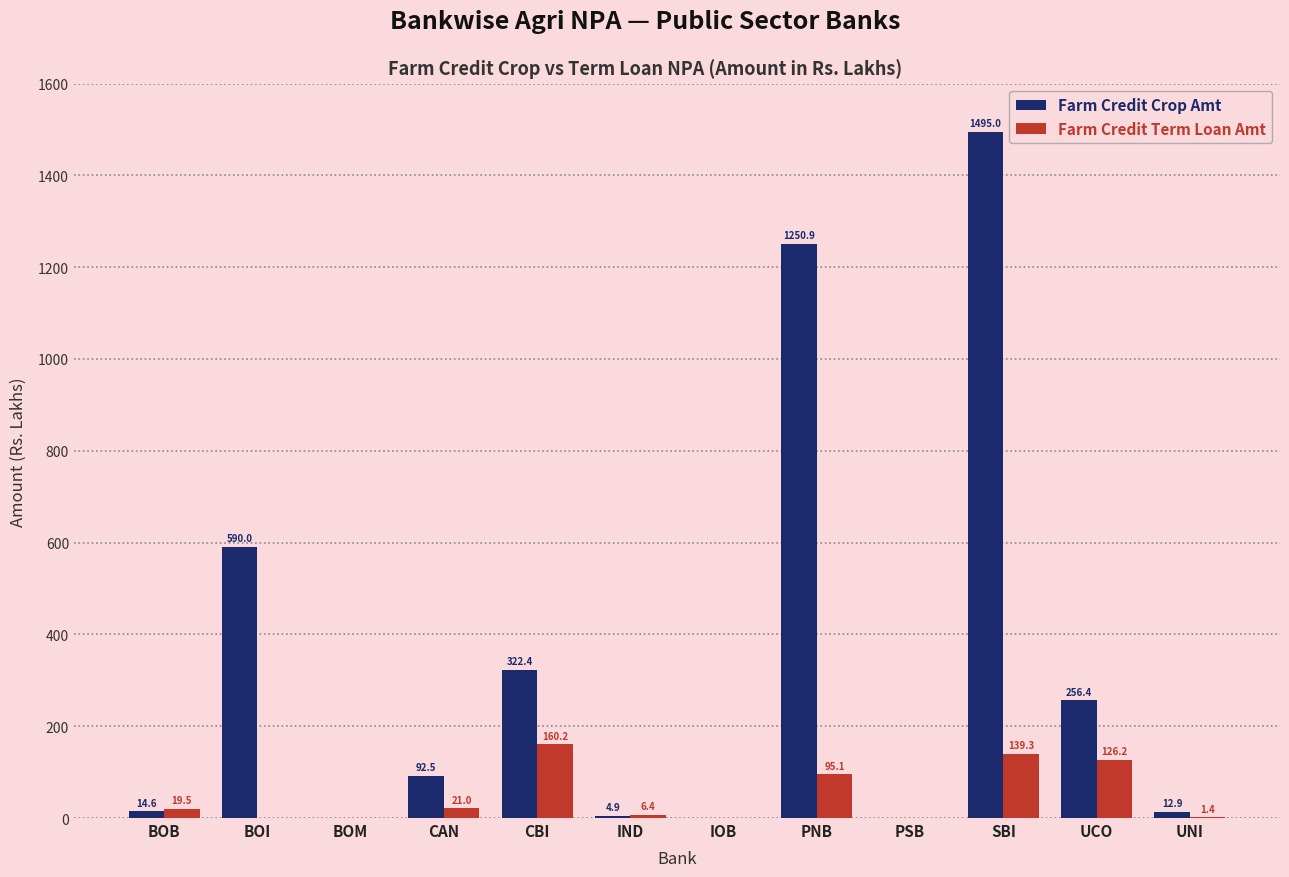

The Farm Credit Crop Amt series shows 1250.9 at PNB. True or false?

True